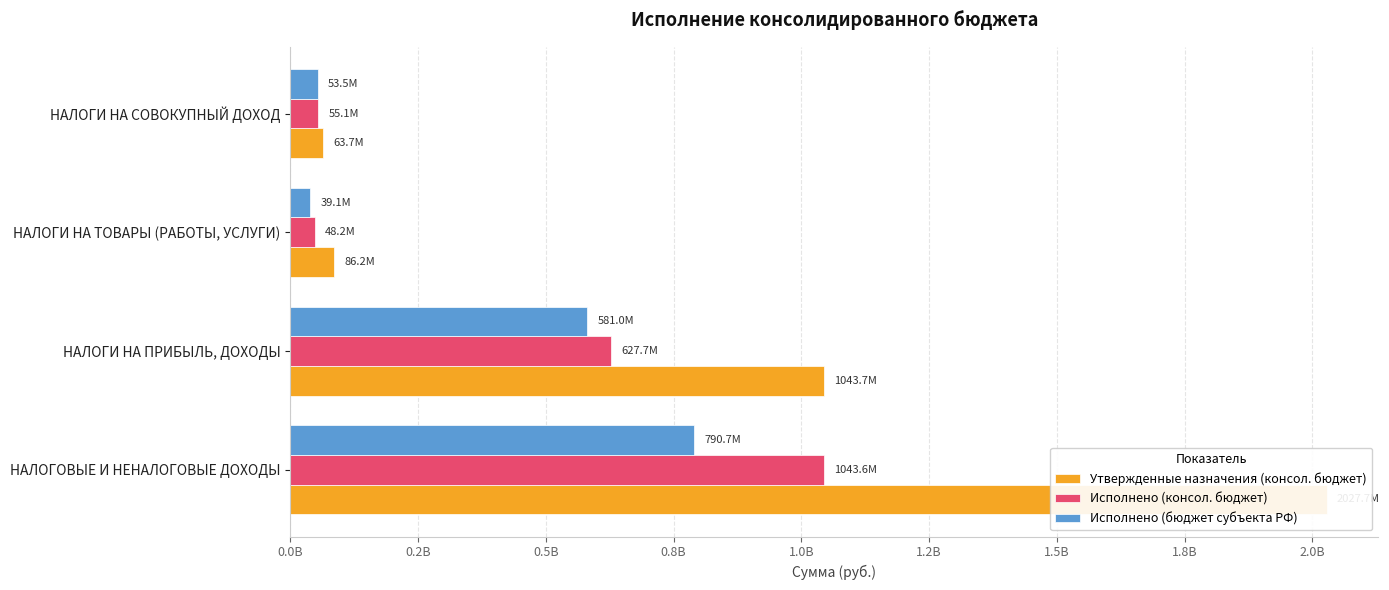

Between НАЛОГОВЫЕ И НЕНАЛОГОВЫЕ ДОХОДЫ and НАЛОГИ НА СОВОКУПНЫЙ ДОХОД, which series saw the biggest shift?

Утвержденные назначения (консол. бюджет)